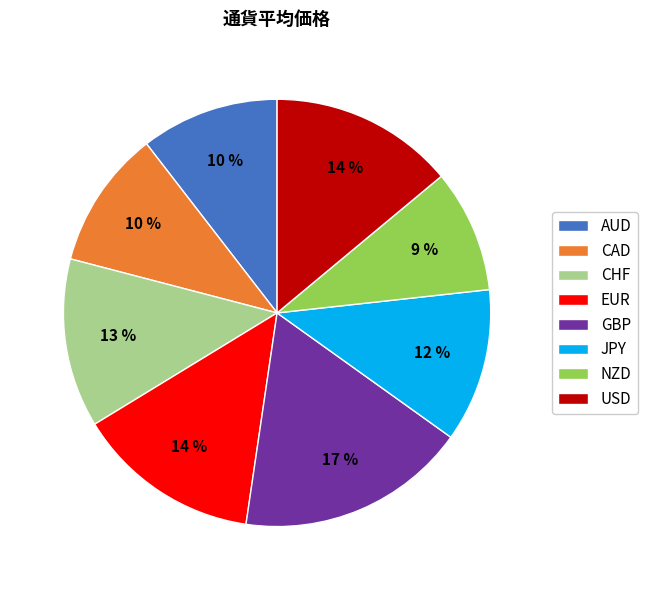

What is the ratio of the value at CAD to the value at GBP?

0.6